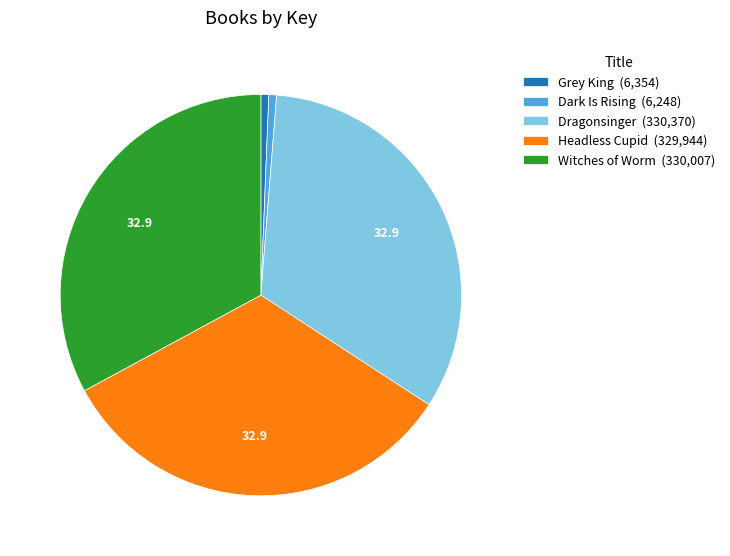

How many slices are in this pie chart?

5